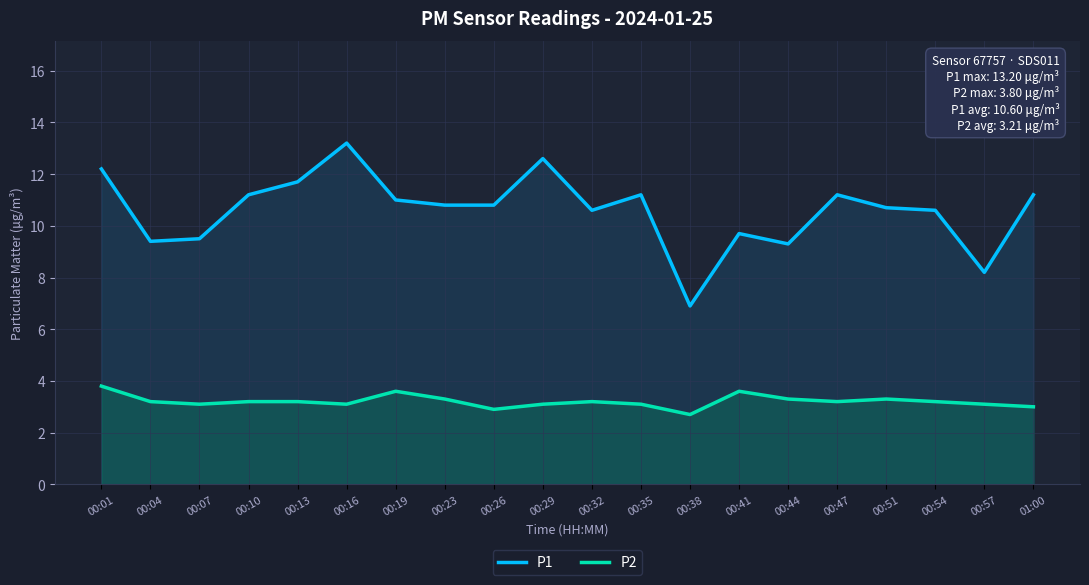

How many lines are shown in the chart?

2